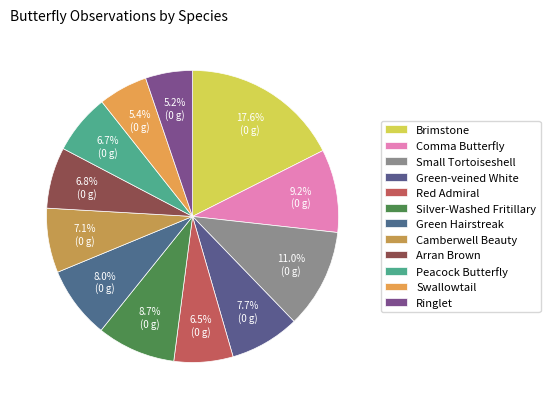

What percentage is the Ringlet slice, to the nearest percent?

5%